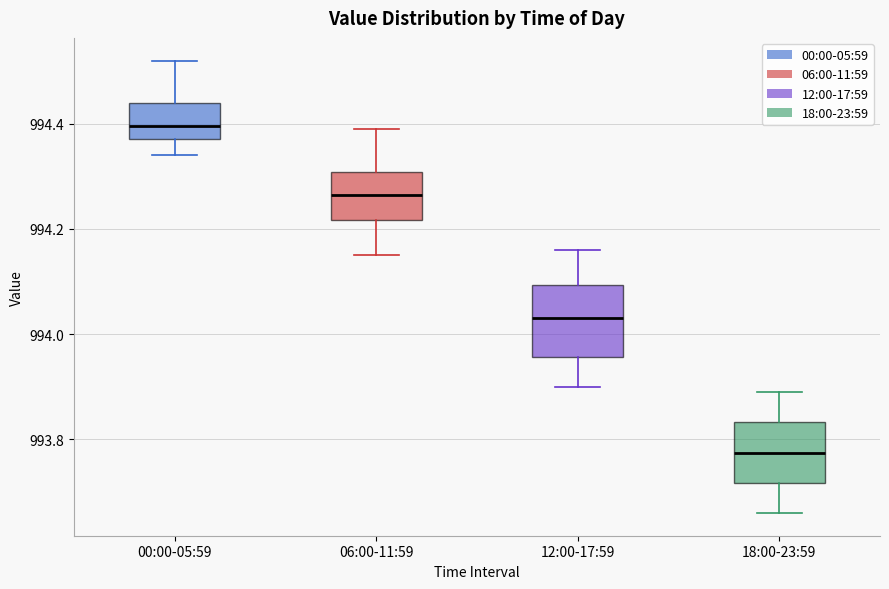

Which box's median line is the lowest?

18:00-23:59